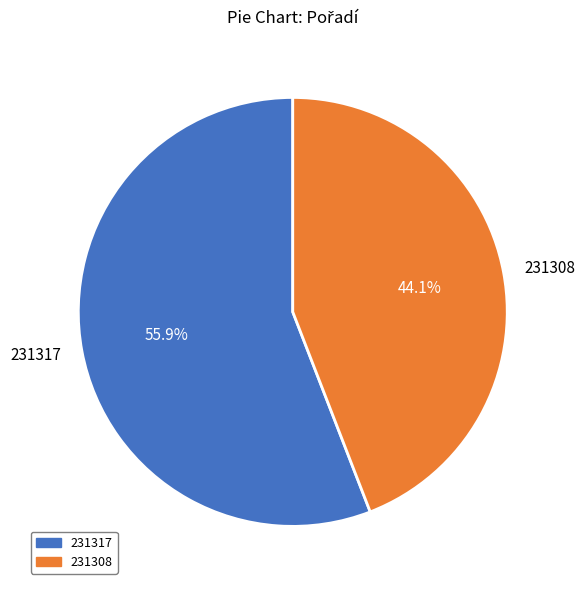

To the nearest percent, what portion does 231308 represent?

44%